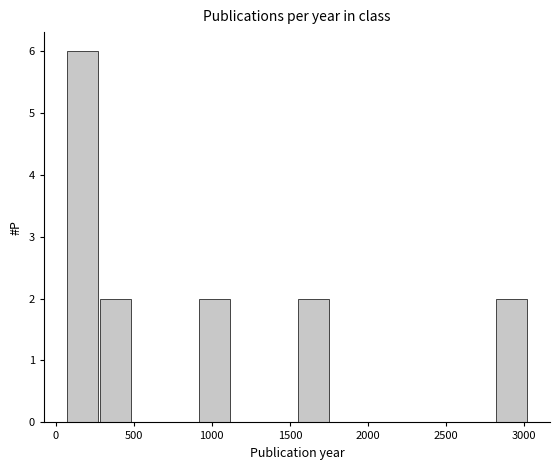

Reading left to right, transcribe this chart: for each bar, give the range it covers on the x-axis and its height. Neither the bar edges nor the heights are printed on the chart, so give them approximately, as read against the axes.

50 to 300: 6
300 to 500: 2
500 to 700: 0
700 to 900: 0
900 to 1100: 2
1100 to 1350: 0
1350 to 1550: 0
1550 to 1750: 2
1750 to 1950: 0
1950 to 2200: 0
2200 to 2400: 0
2400 to 2600: 0
2600 to 2800: 0
2800 to 3000: 2